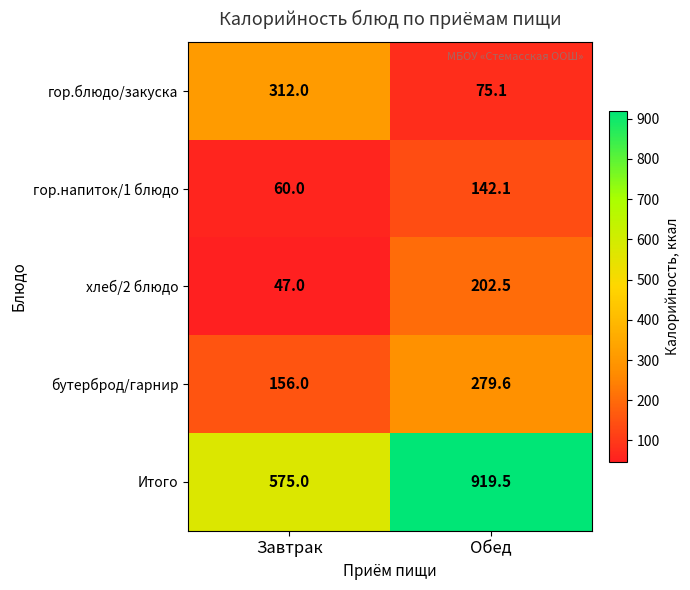

How many values in the Итого series are below 919?

1